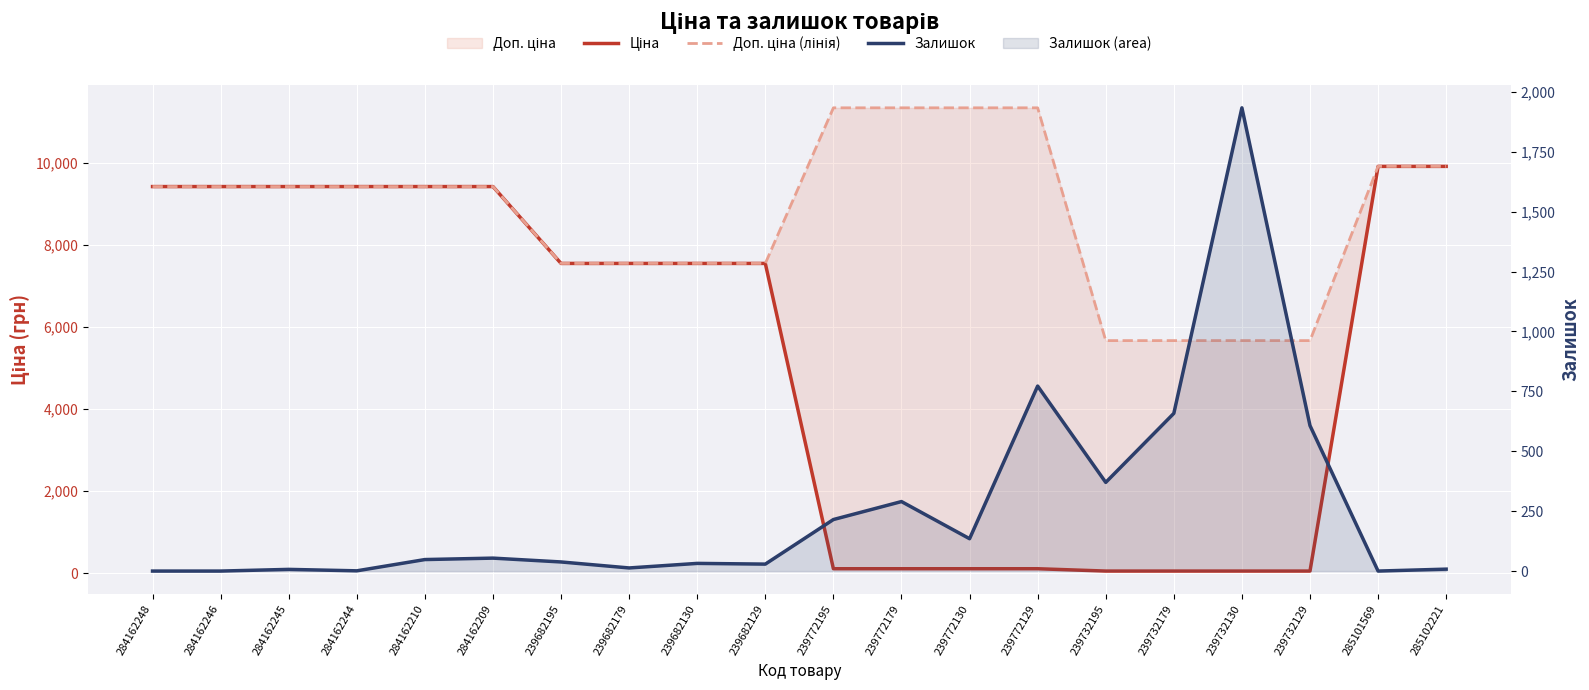

How many data points in Ціна are above 7545?

12